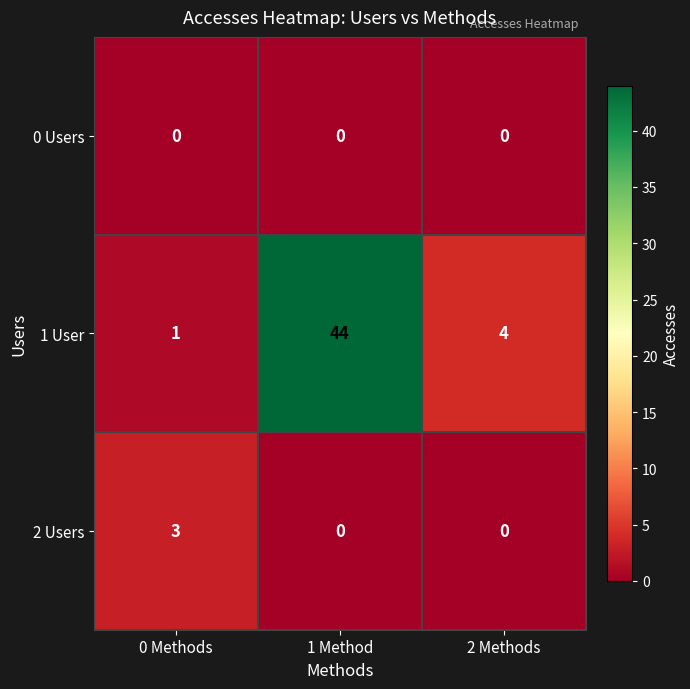

How many categories are shown in the chart?

3